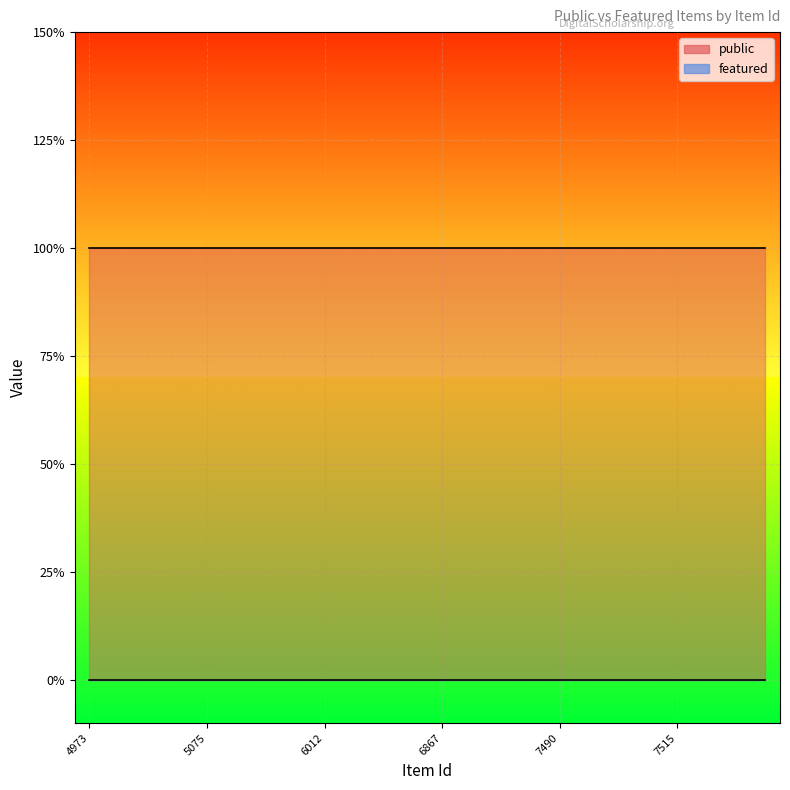

What is the spread (max minus min) of values at 5062?

1